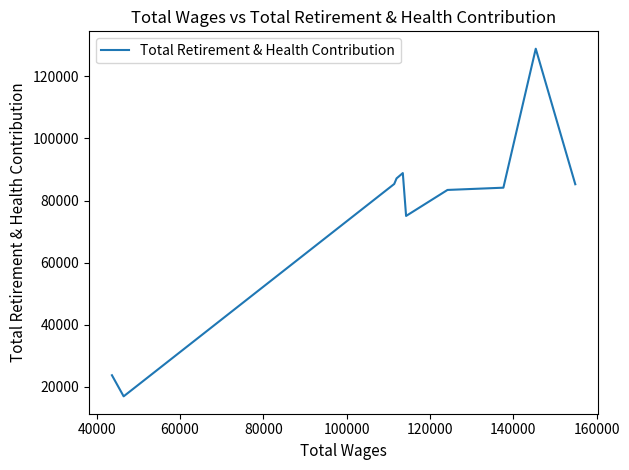

Where is the data nearest to the value 72909?

100000